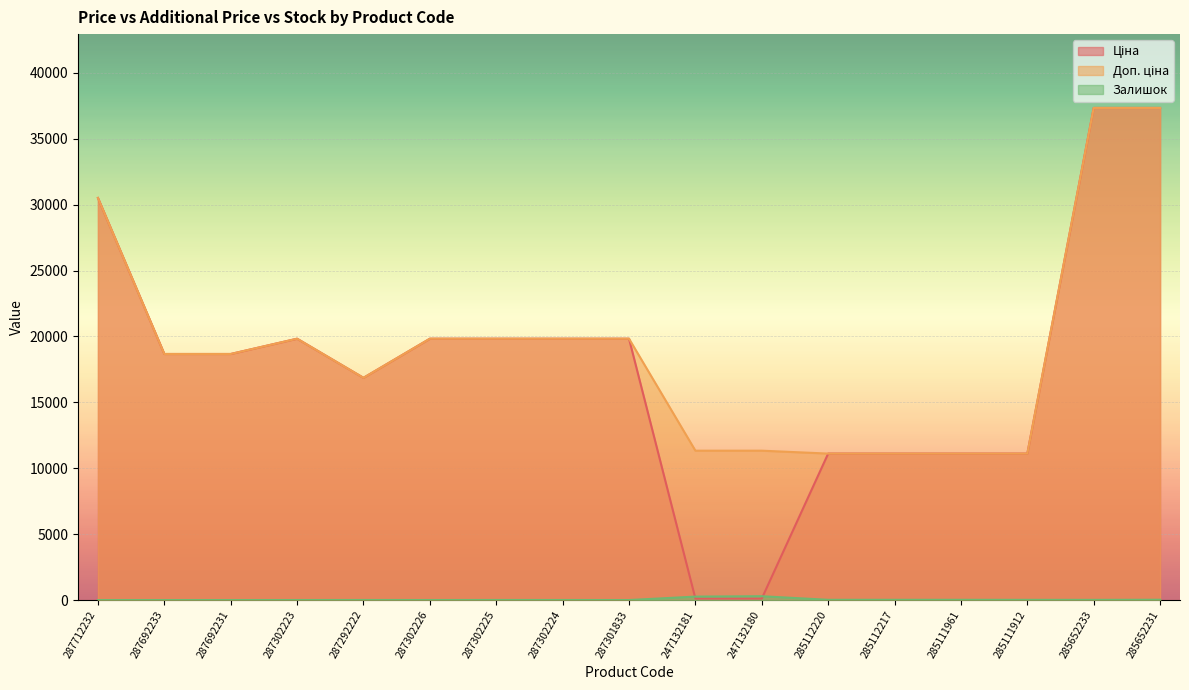

What is the maximum value for Доп. ціна?

37343.0